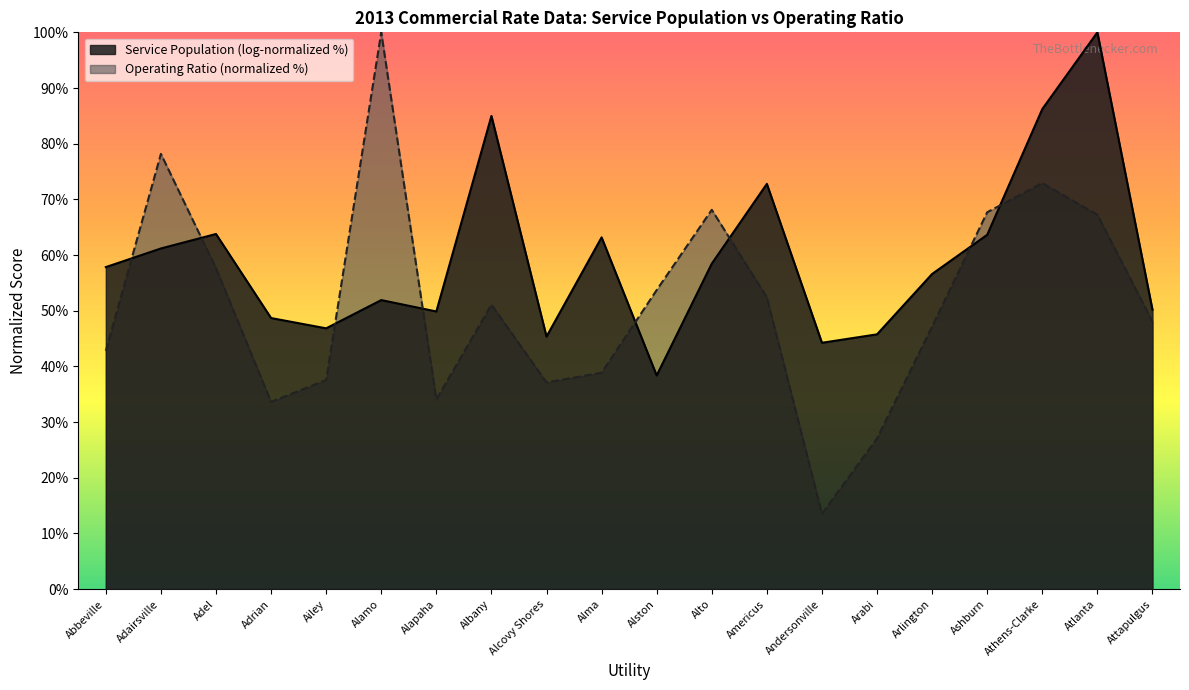

How many distinct data groups are displayed?

2